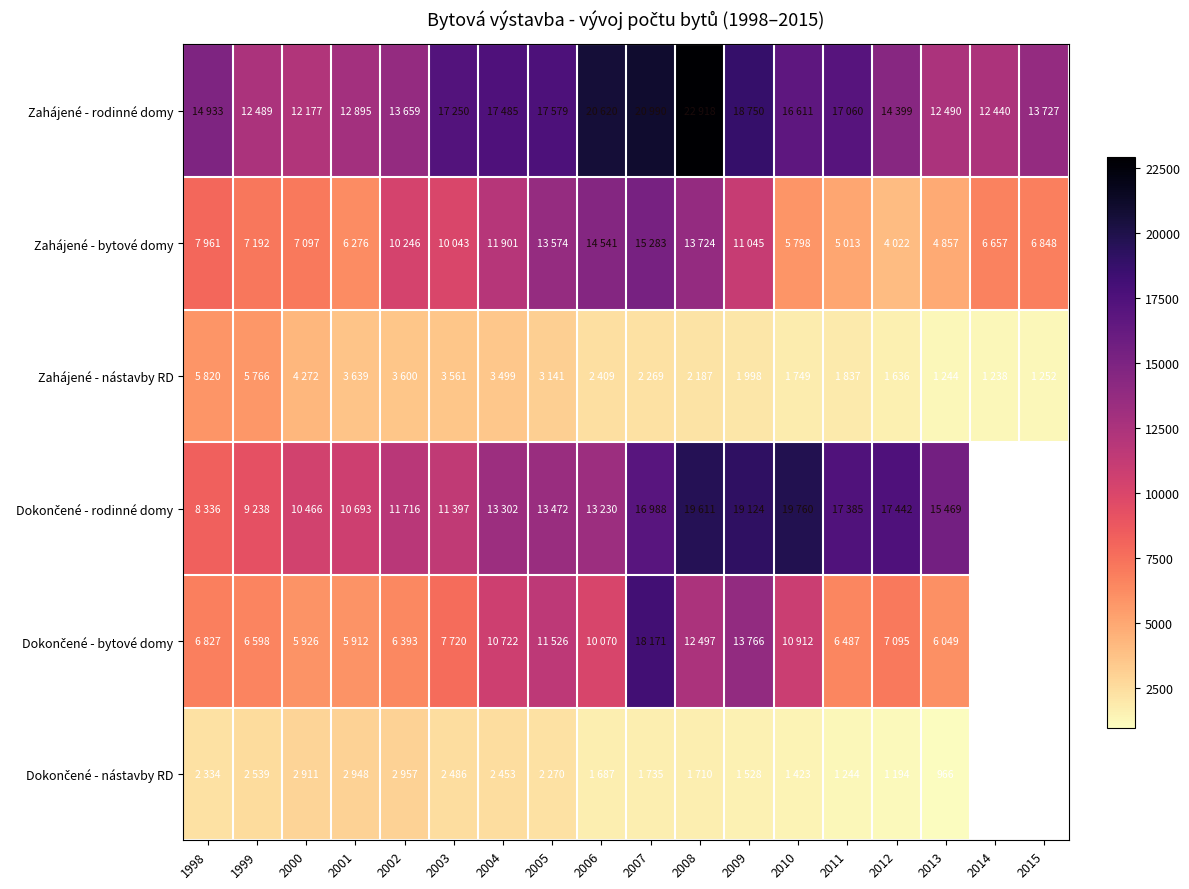

The Dokončené - nástavby RD series shows 2270.0 at 2005. True or false?

True